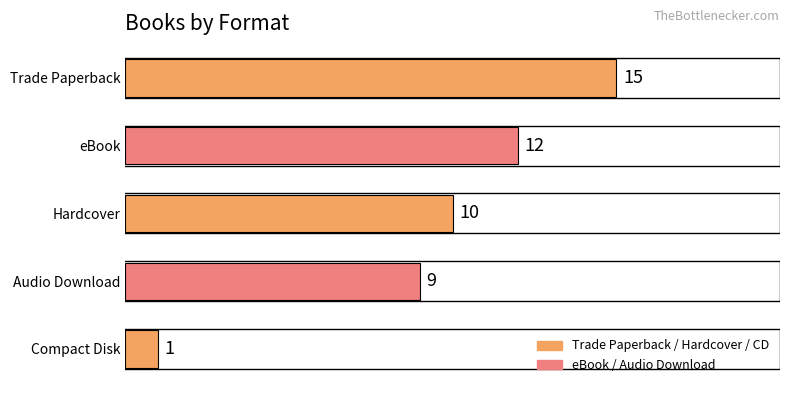

Reading top to bottom, transcribe all the data shown in this chart.

15	12	10	9	1